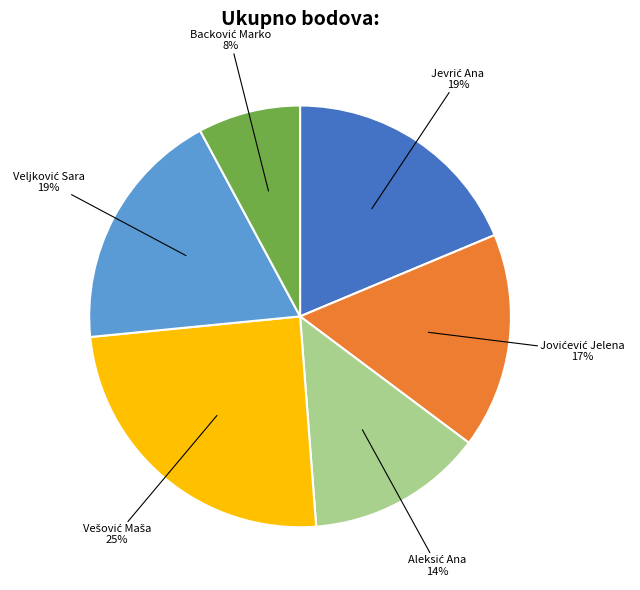

Is there any slice that represents more than half of the pie?

No